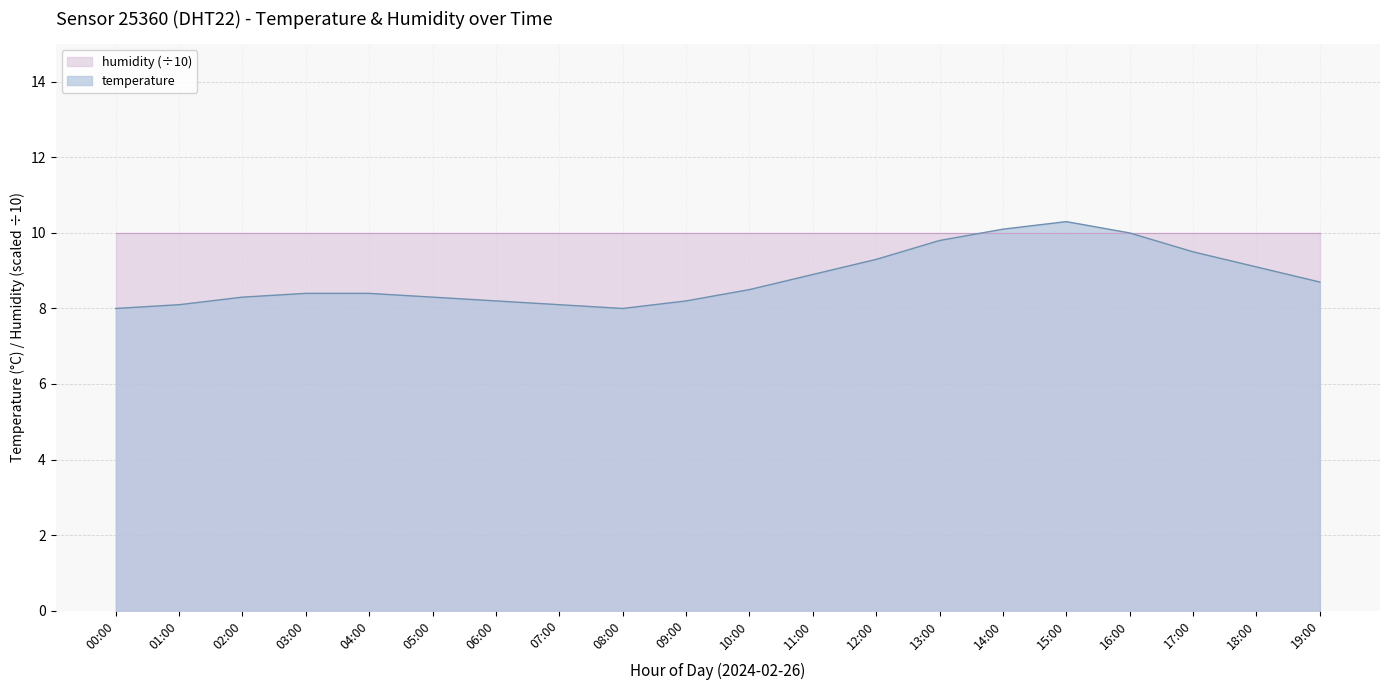

Read the value at 15:00.

10.3